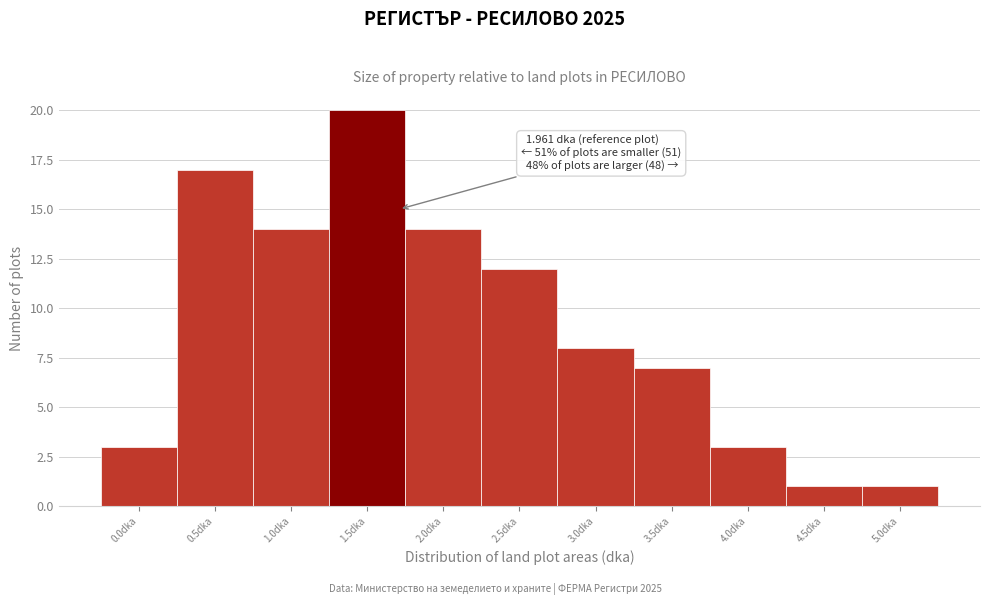

Reading left to right, list all the values displayed in this chart.

3	17	14	20	14	12	8	7	3	1	1